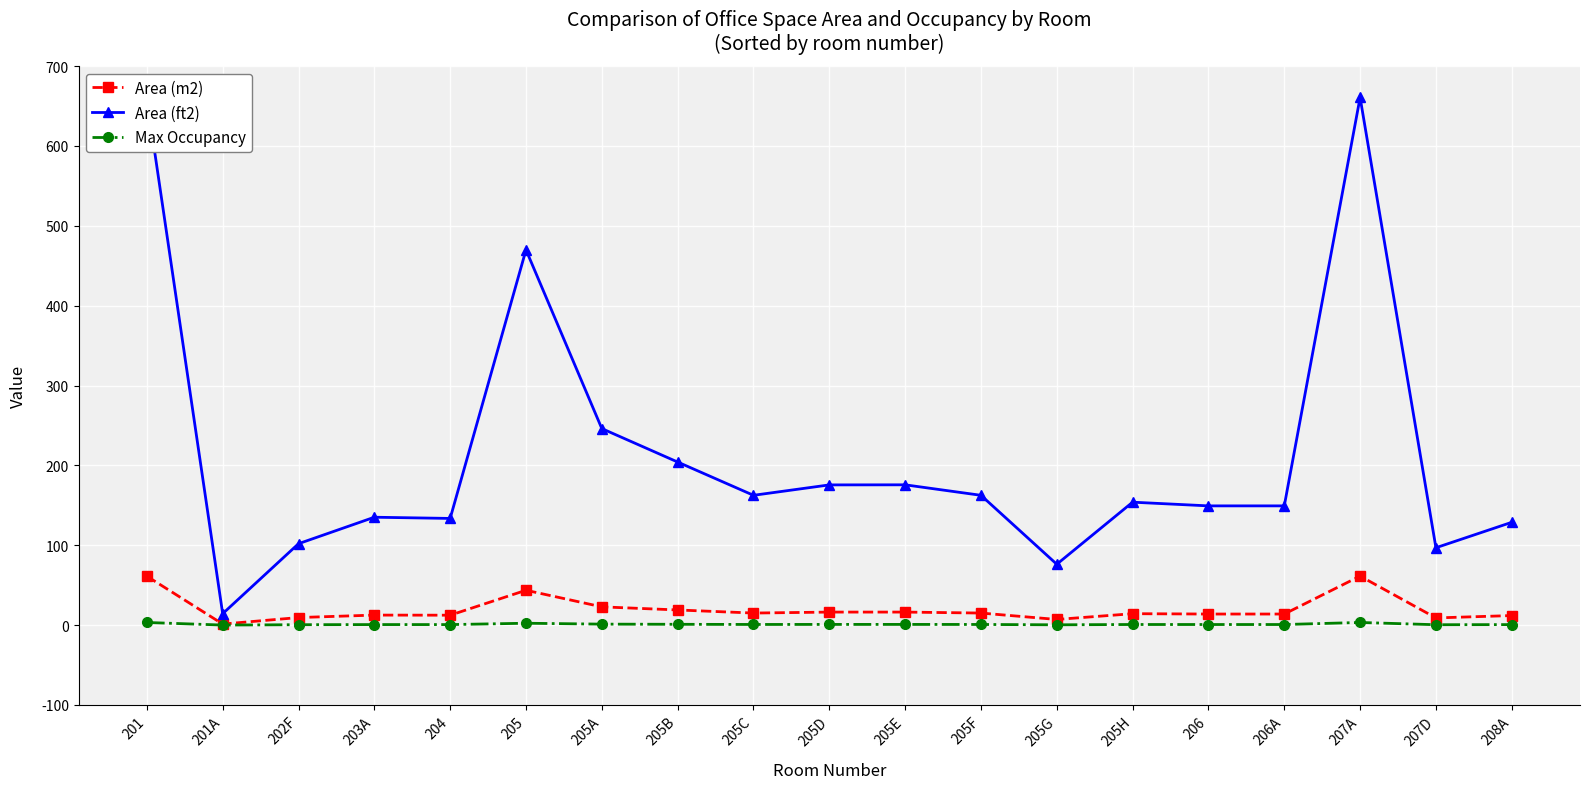

True or false: Area (ft2) has a value of 128.7 at 208A.

True